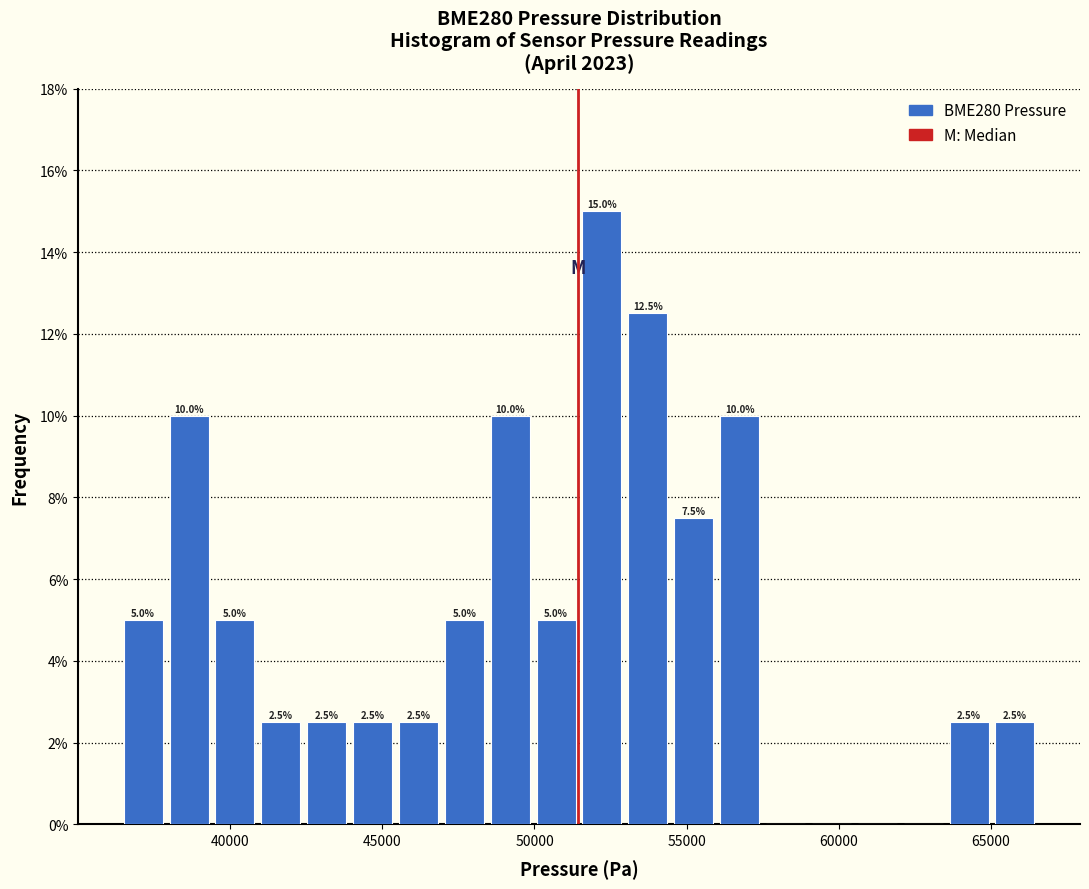

Around what value on the x-axis is the tallest bar? Give the approximate position of its centre, as read against the axis.

52000